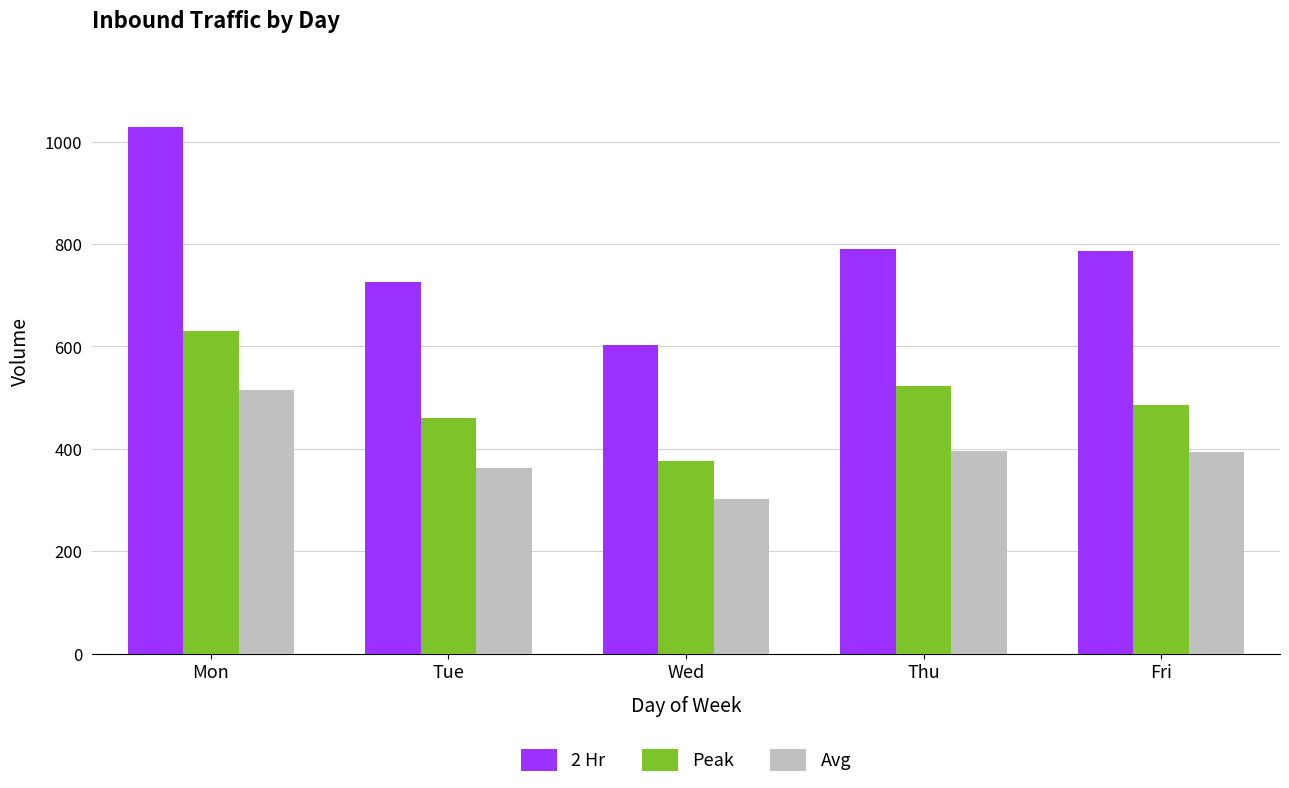

What is the difference between the second highest and second lowest values in the Avg series?

33.0